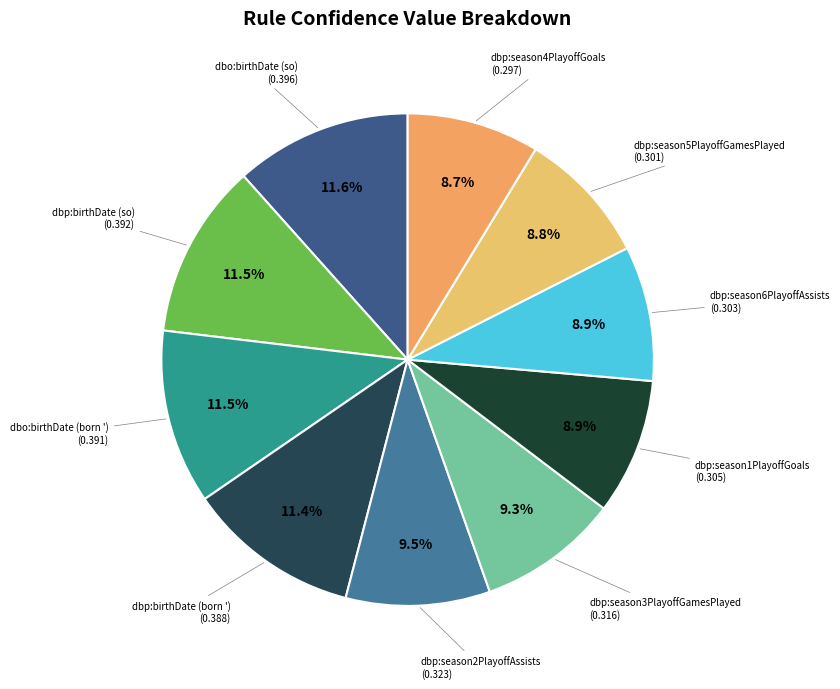

Is dbp:season3PlayoffGamesPlayed the majority of the pie?

No